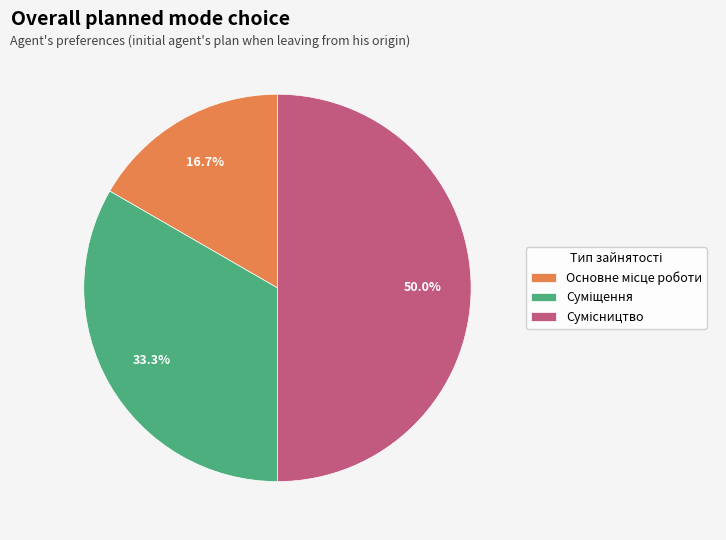

What is the change in value from Основне місце роботи to Суміщення?

+1